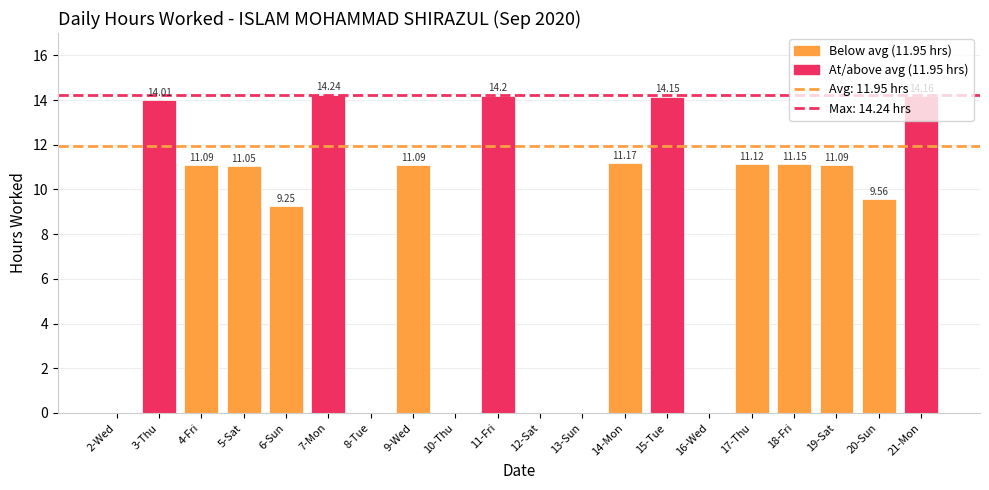

Between 18-Fri and 3-Thu, which is larger?

3-Thu